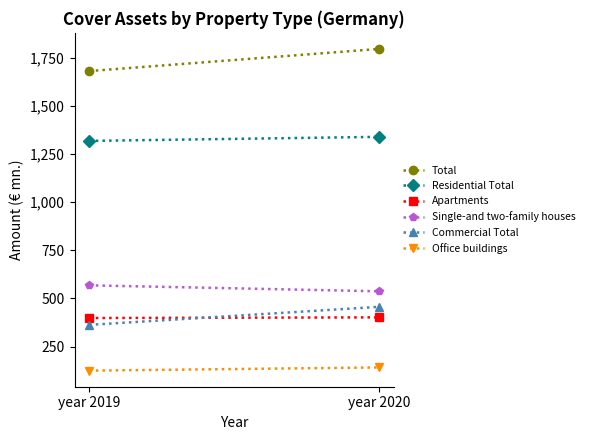

How many distinct data groups are displayed?

6